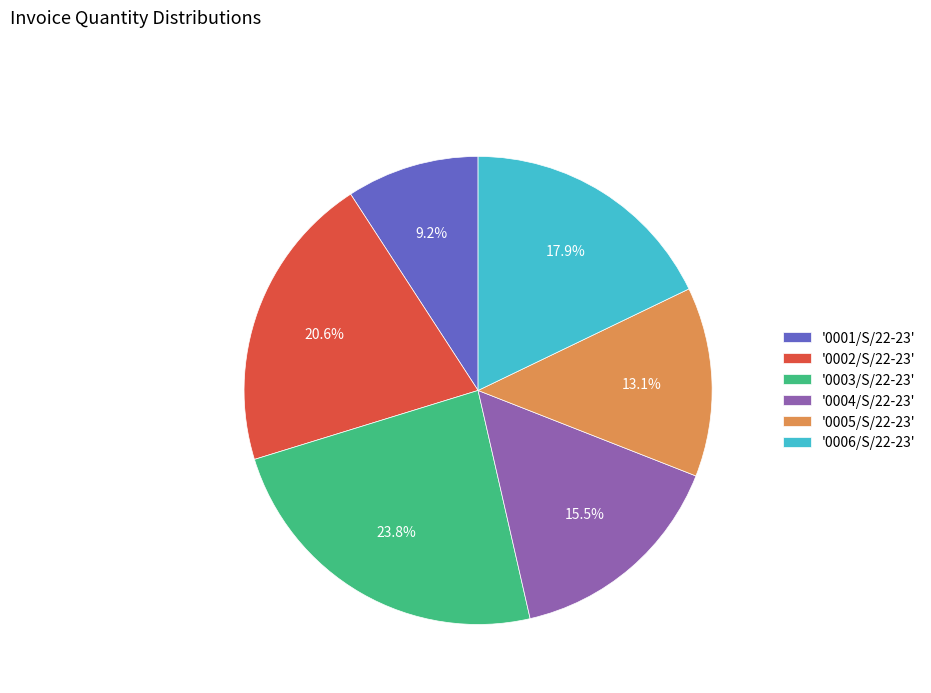

What is the smallest slice in the pie chart?

'0001/S/22-23'